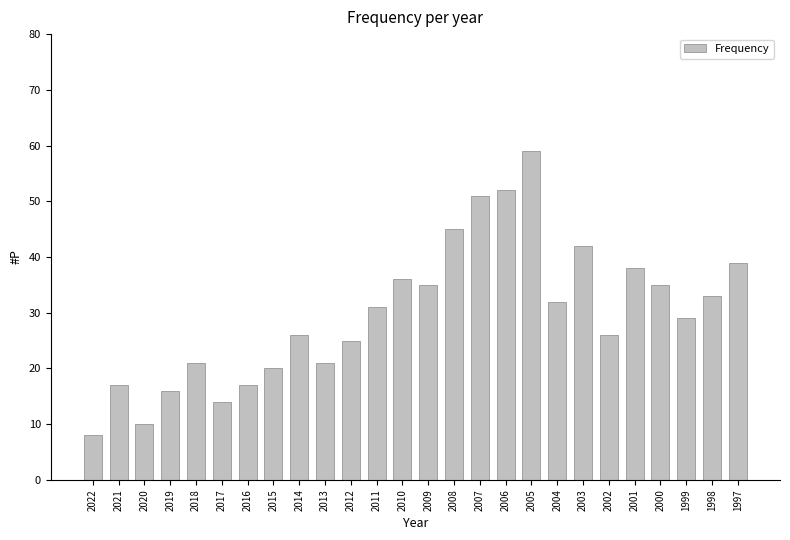

What is the sum of the values at 2015 and 2021?

37